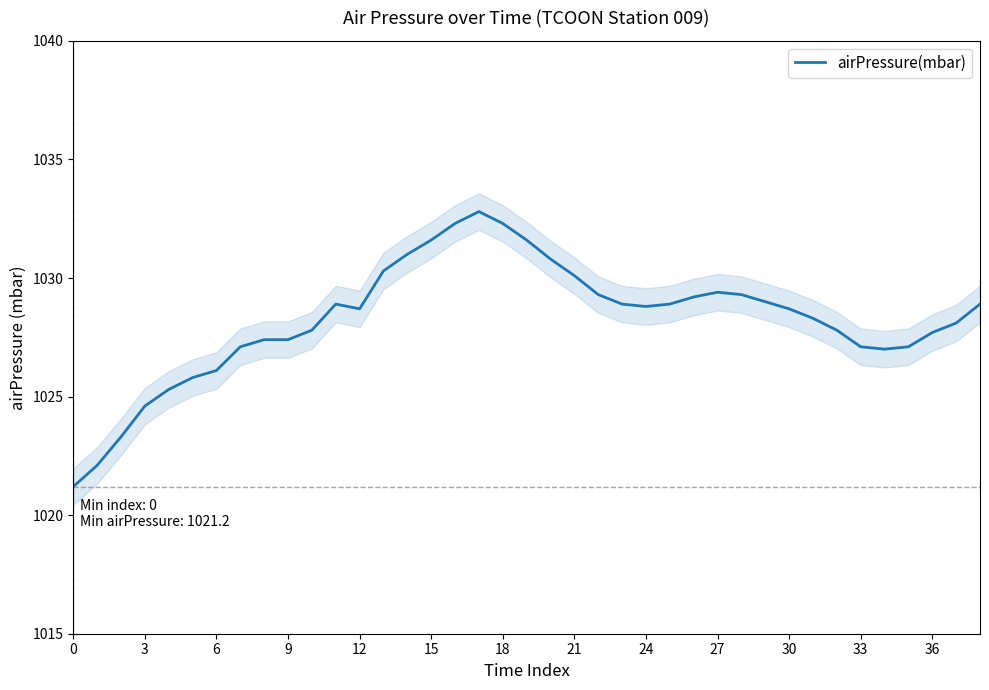

Reading left to right, extract all data points from this chart.

1021.2	1022.1	1023.3	1024.6	1025.3	1025.8	1026.1	1027.1	1027.4	1027.4	1027.8	1028.9	1028.7	1030.3	1031.0	1031.6	1032.3	1032.8	1032.3	1031.6	1030.8	1030.1	1029.3	1028.9	1028.8	1028.9	1029.2	1029.4	1029.3	1029.0	1028.7	1028.3	1027.8	1027.1	1027.0	1027.1	1027.7	1028.1	1028.9